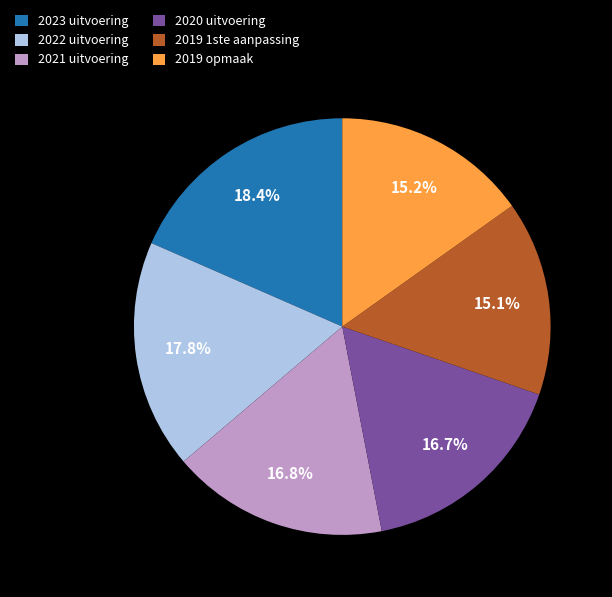

How much of the chart is everything except 2023 uitvoering?

81.6%